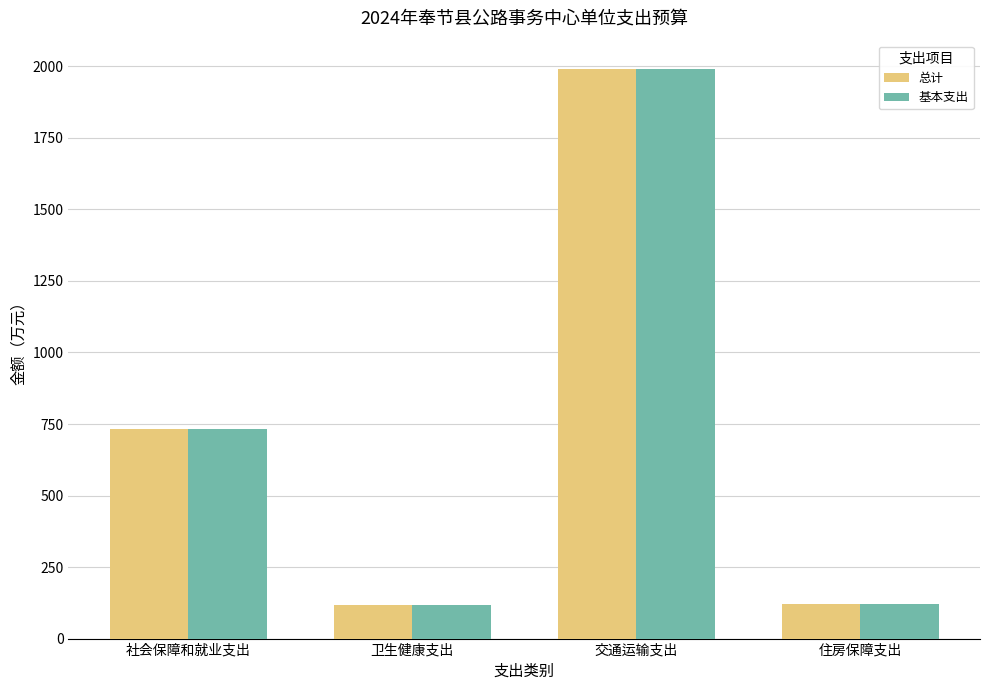

What is the difference between the 总计 values at 交通运输支出 and 住房保障支出?

1871.2